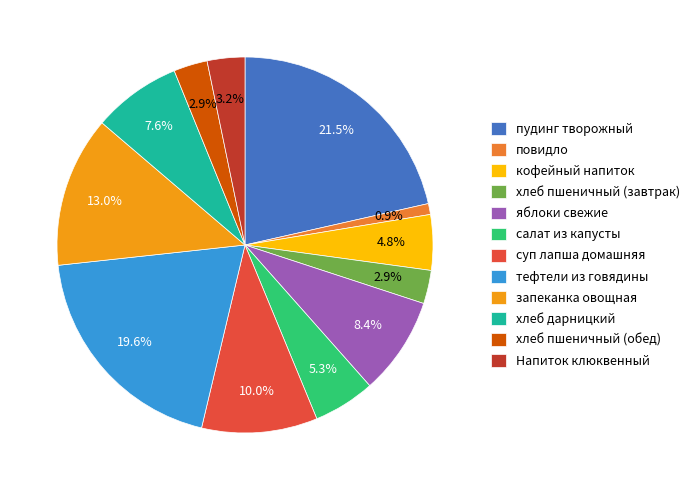

Is there a majority slice in this chart?

No